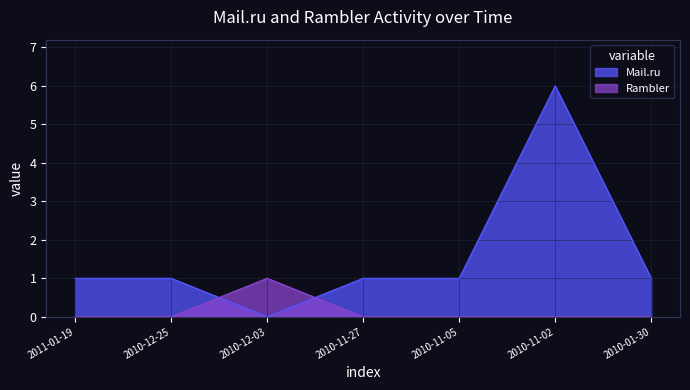

How many intersections are there between Rambler and Mail.ru?

2